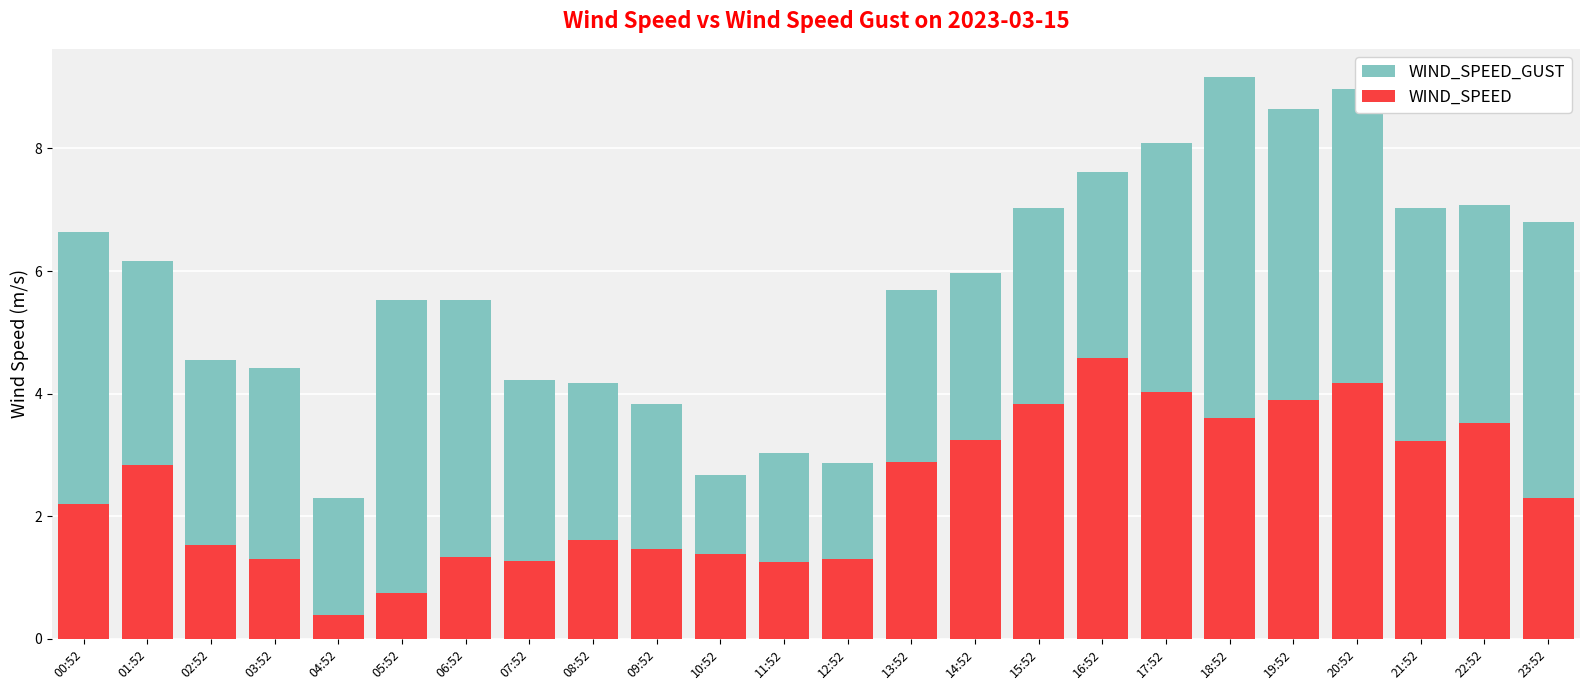

How many groups of bars are there?

24